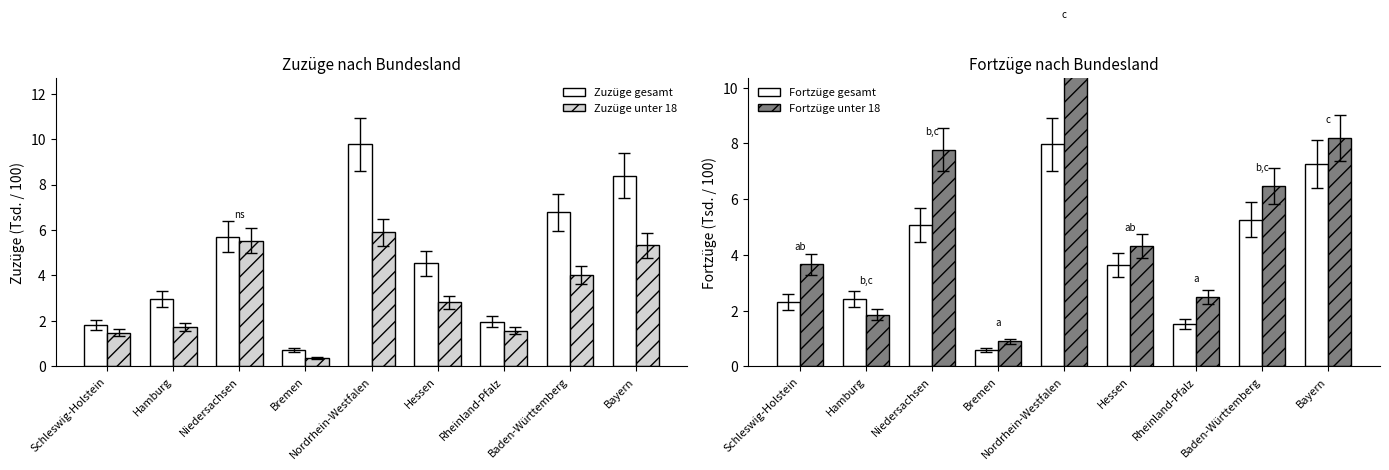

Reading left to right, what are all the values shown in this chart?

Zuzüge gesamt: 1.8	3.0	5.7	0.7	9.8	4.5	2.0	6.8	8.4
Zuzüge unter 18: 1.5	1.7	5.5	0.4	5.9	2.8	1.6	4.0	5.3
Fortzüge gesamt: 2.3	2.4	5.1	0.6	8.0	3.6	1.5	5.3	7.3
Fortzüge unter 18: 3.7	1.9	7.8	0.9	12.0	4.3	2.5	6.5	8.2